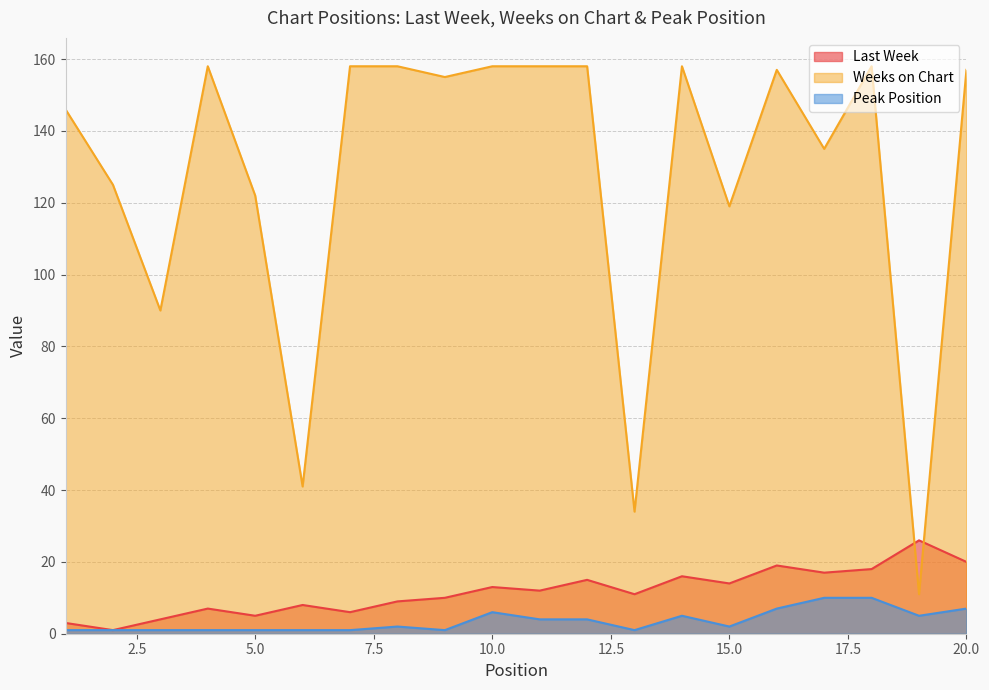

What is the difference between the maximum and second lowest values in the Peak Position series?

9